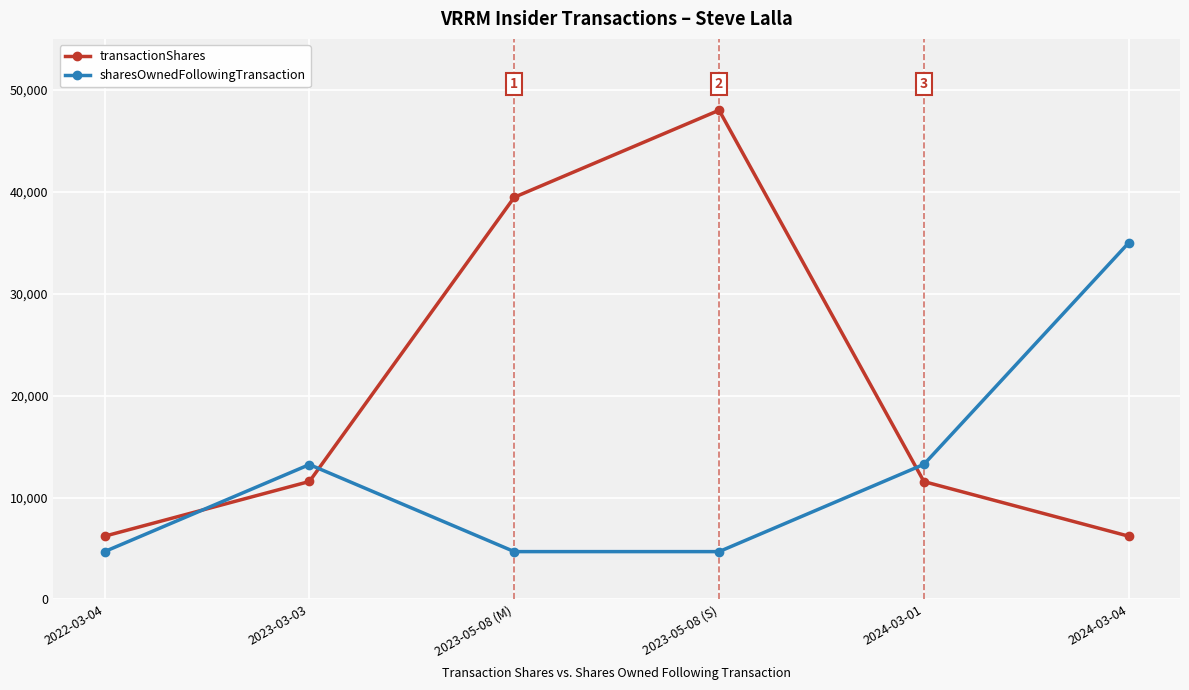

How many lines are shown in the chart?

2